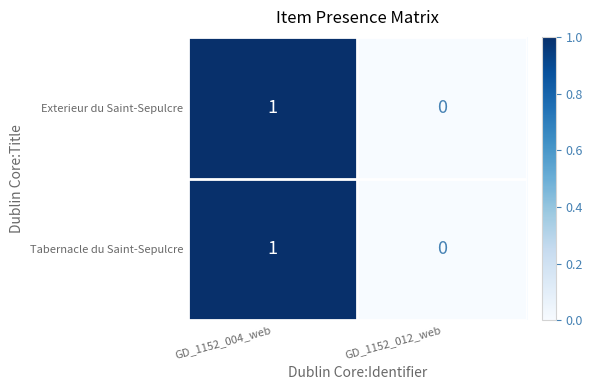

At which label does Tabernacle du Saint-Sepulcre reach its peak?

GD_1152_004_web